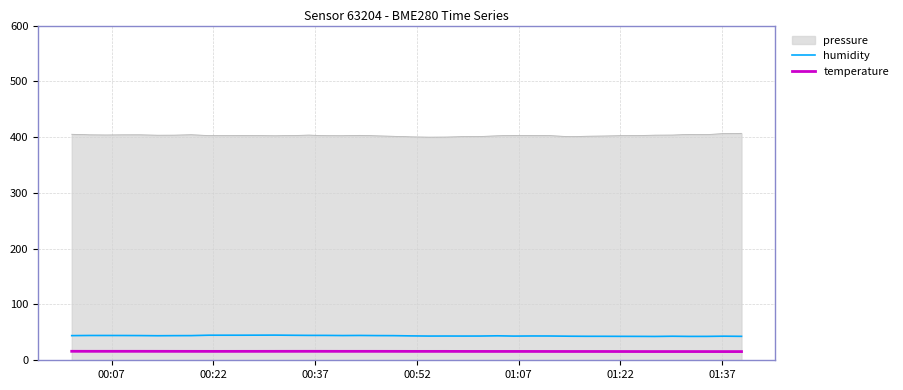

What is the lowest value of the pressure series?

400.0